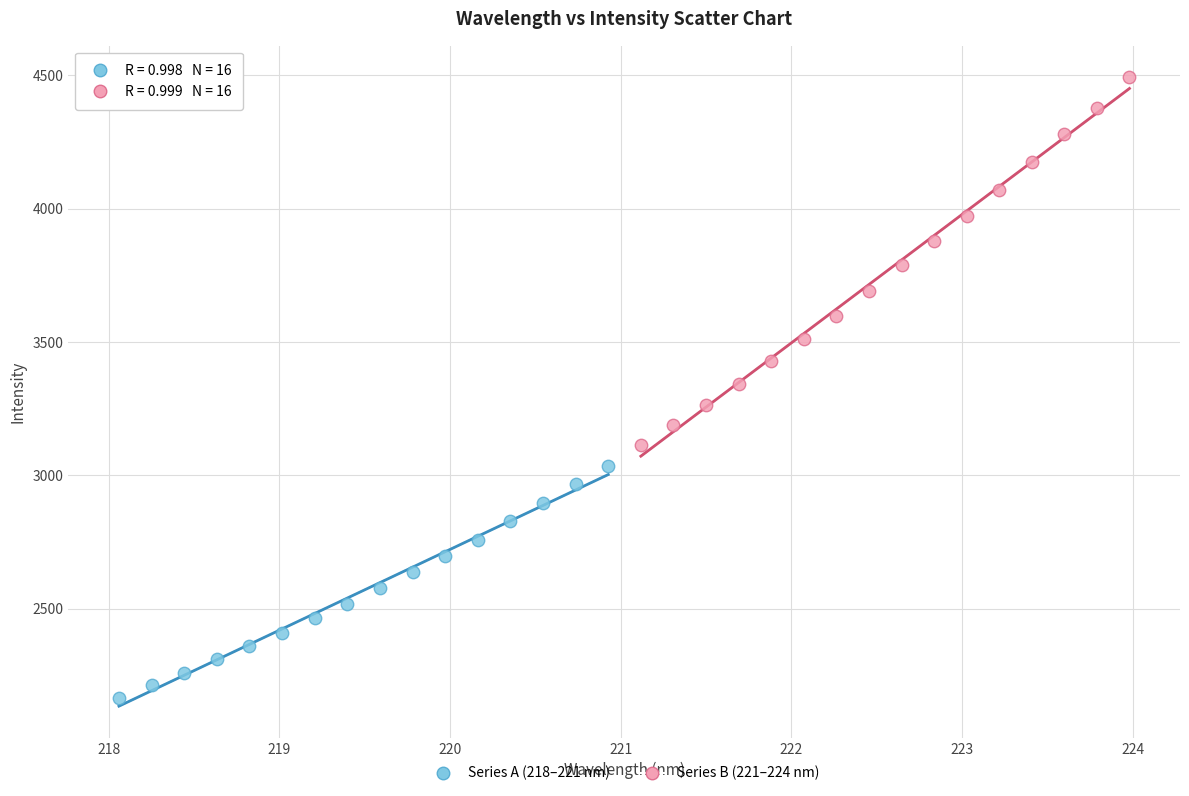

Which series reaches the minimum Y coordinate?

Series A (218–221 nm)